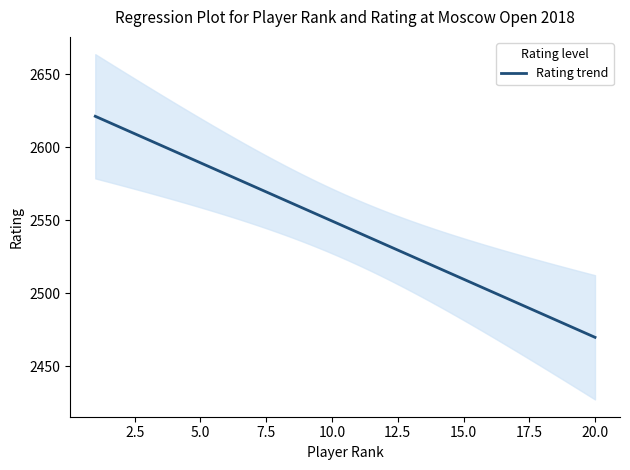

Does the chart display data point markers on the line(s)?

No